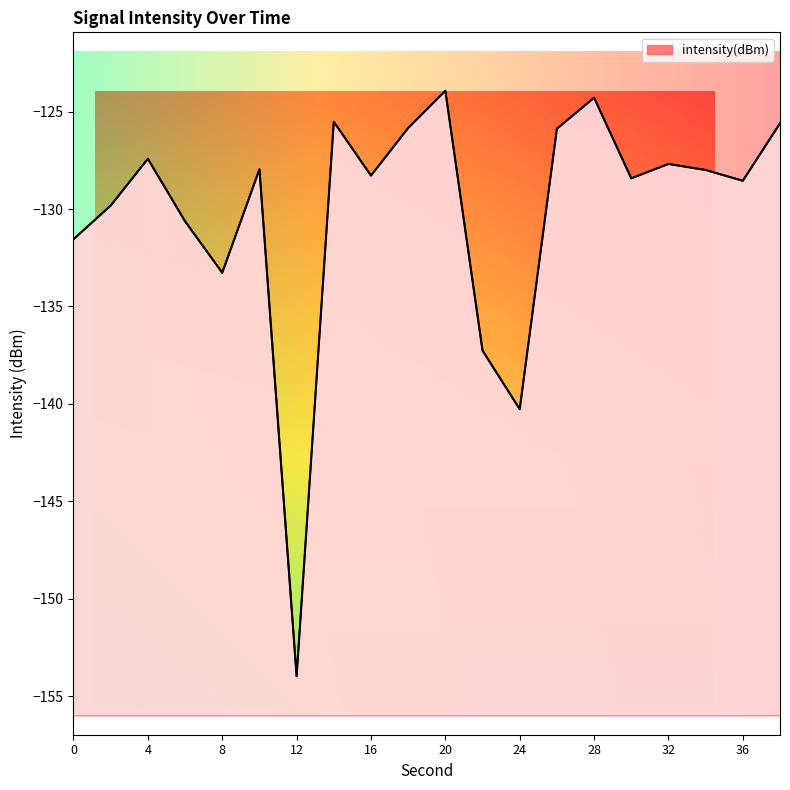

Where is the data nearest to the value -138?

22